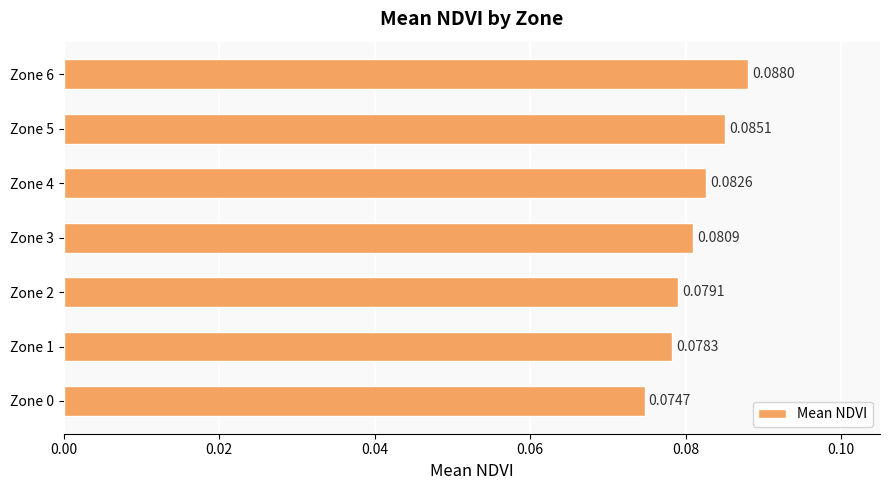

Which label corresponds to the largest value in the chart?

Zone 6